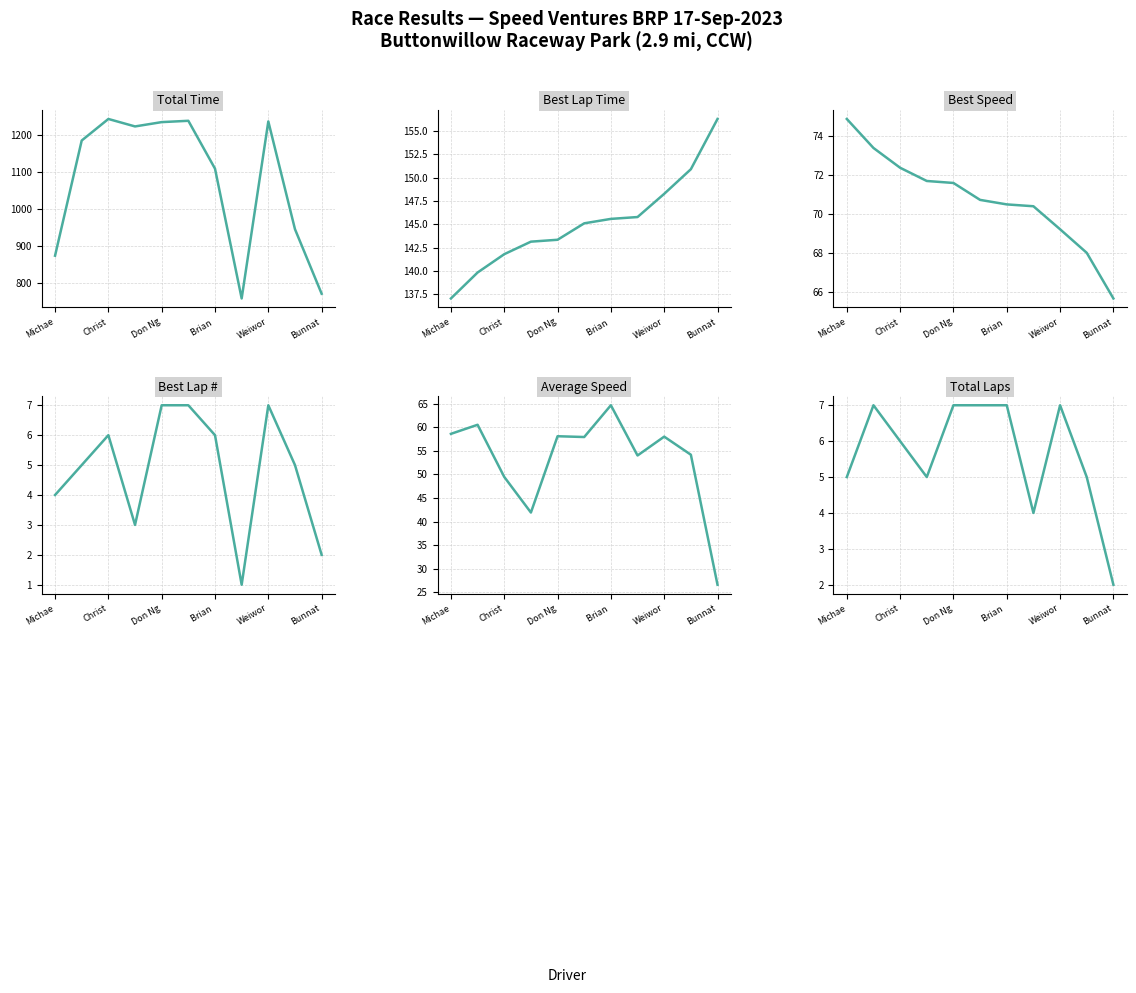

At which category does the chart reach its peak across all series?

Christ